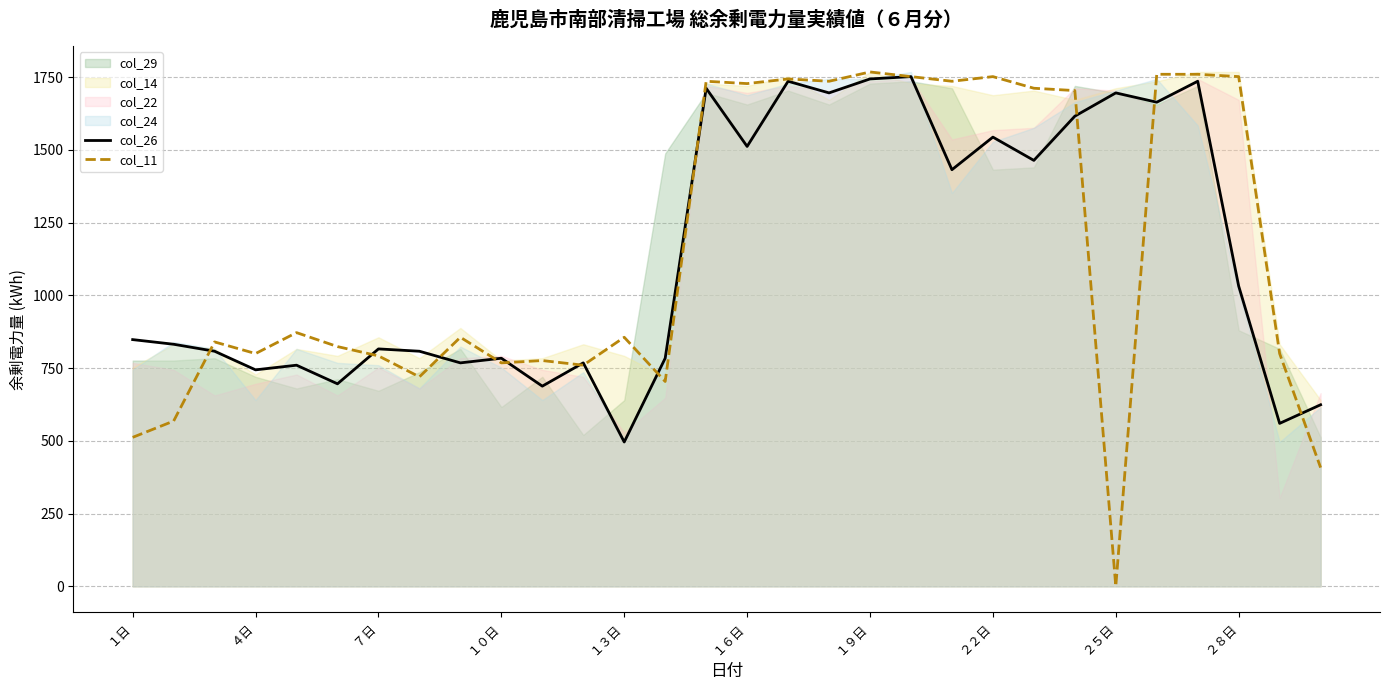

What is the maximum value for col_26?

1752